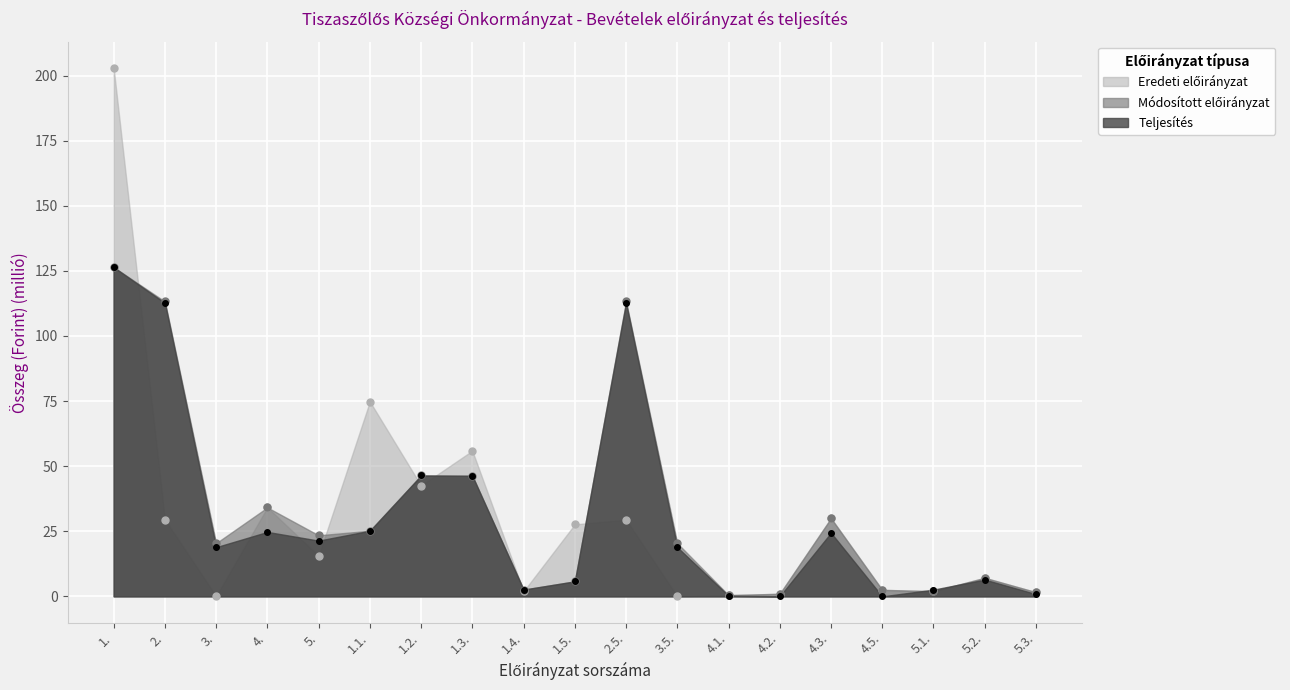

Reading left to right, extract all data points from this chart.

Eredeti előirányzat: 1.=202.8	2.=29.4	3.=0.0	4.=34.1	5.=15.5	1.1.=74.8	1.2.=42.5	1.3.=55.9	1.4.=1.9	1.5.=27.6	2.5.=29.4	3.5.=0.0	4.1.=0.5	4.2.=1.0	4.3.=30.0	4.5.=2.5	5.1.=2.0	5.2.=7.1	5.3.=1.6
Módosított előirányzat: 1.=126.4	2.=113.2	3.=20.4	4.=34.1	5.=23.4	1.1.=25.2	1.2.=46.4	1.3.=46.3	1.4.=2.6	1.5.=5.8	2.5.=113.2	3.5.=20.4	4.1.=0.5	4.2.=1.0	4.3.=30.0	4.5.=2.5	5.1.=2.0	5.2.=7.1	5.3.=1.6
Teljesítés: 1.=126.4	2.=112.7	3.=18.9	4.=24.7	5.=21.4	1.1.=25.2	1.2.=46.4	1.3.=46.3	1.4.=2.6	1.5.=5.8	2.5.=112.7	3.5.=18.9	4.1.=0.2	4.2.=0.0	4.3.=24.4	4.5.=0.0	5.1.=2.6	5.2.=6.4	5.3.=0.9